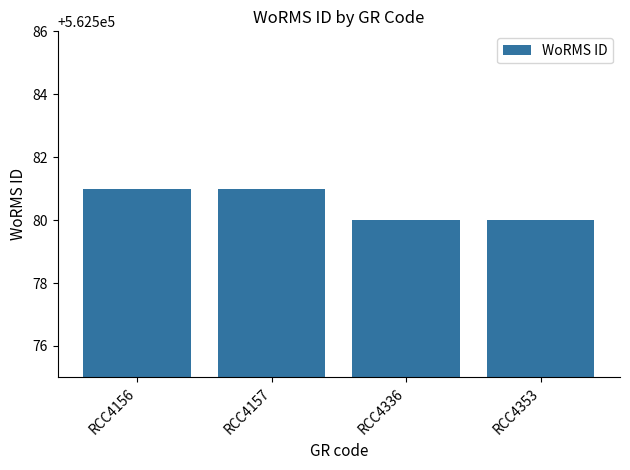

What is the smallest value displayed?

562580